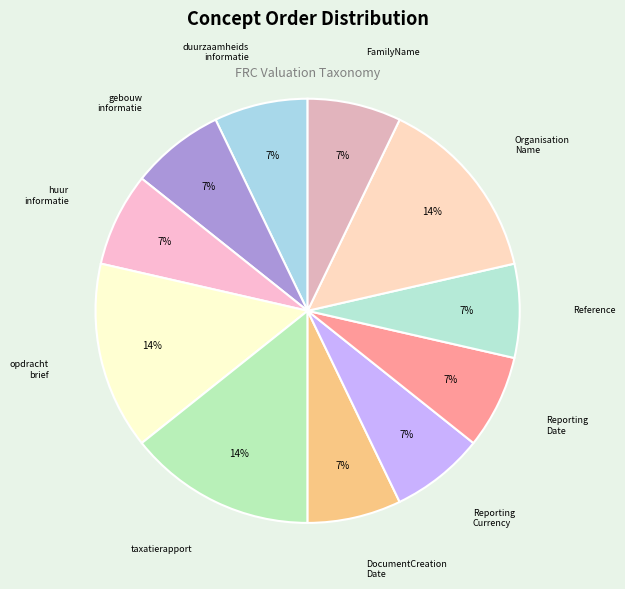

Do Reporting Currency and DocumentCreation Date together represent more than half of the pie?

No